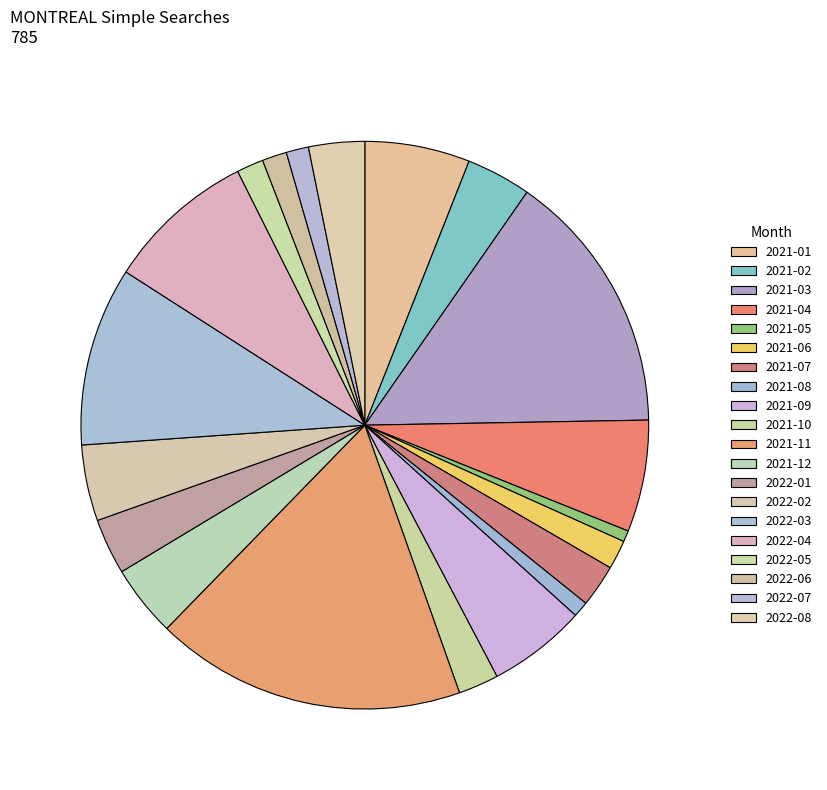

How many slices are in this pie chart?

20